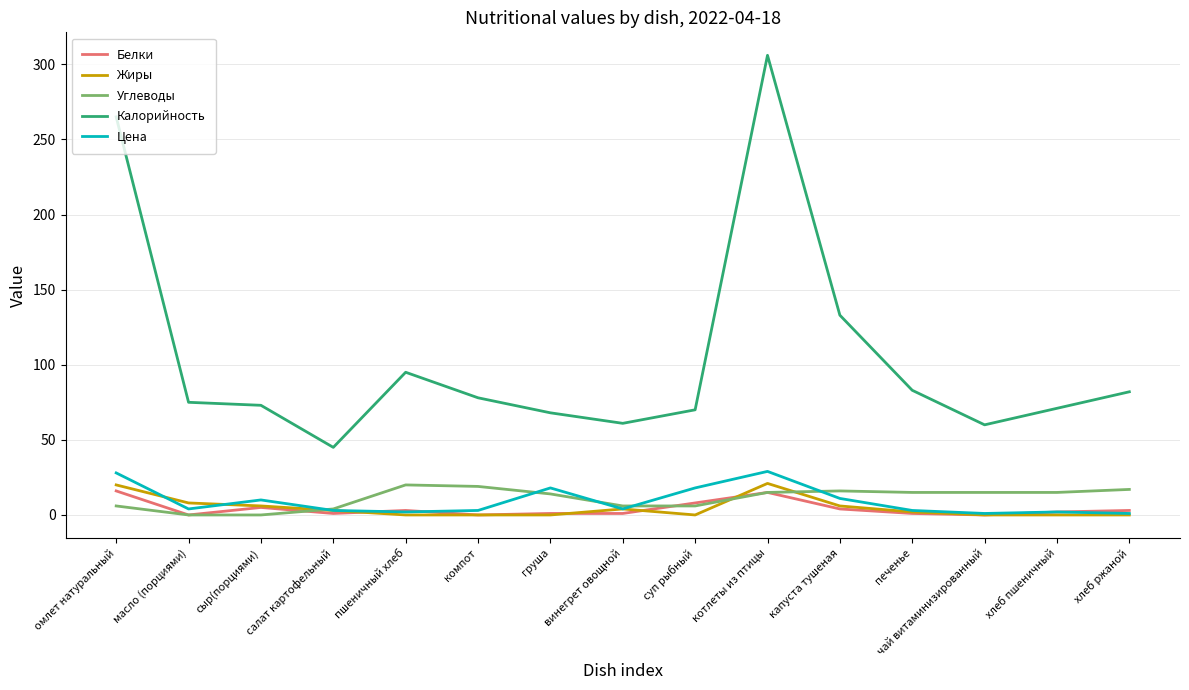

What is the sum of the Жиры values at сыр(порциями) and суп рыбный?

6